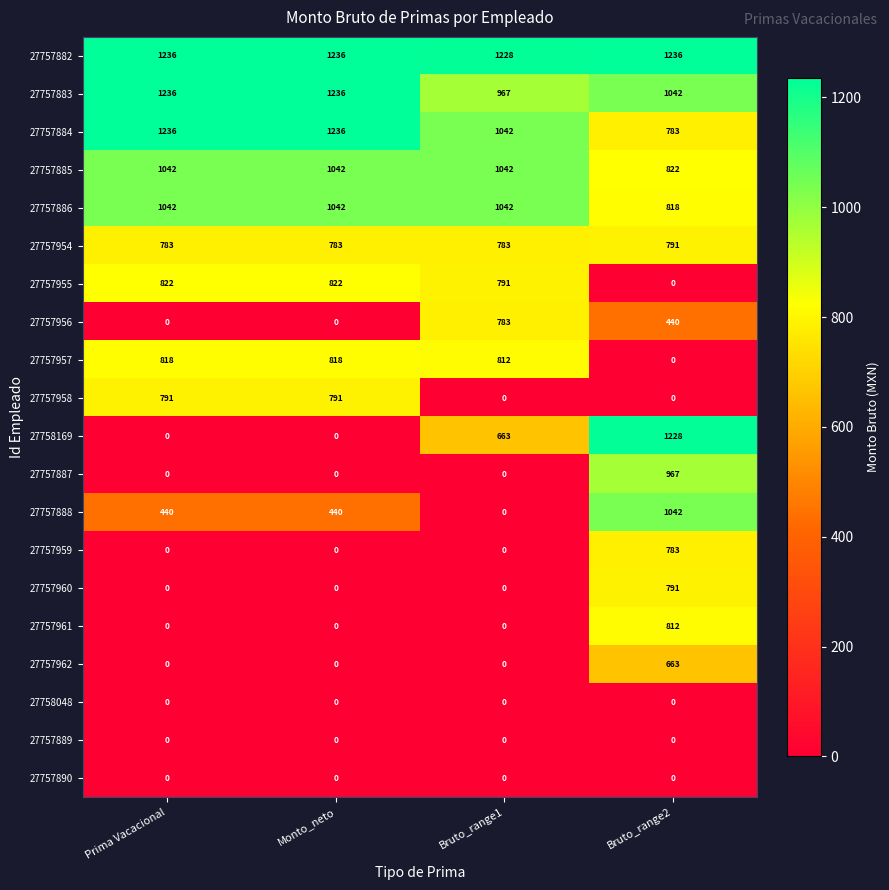

What is the difference between the maximum and minimum values in the 27757882 series?

8